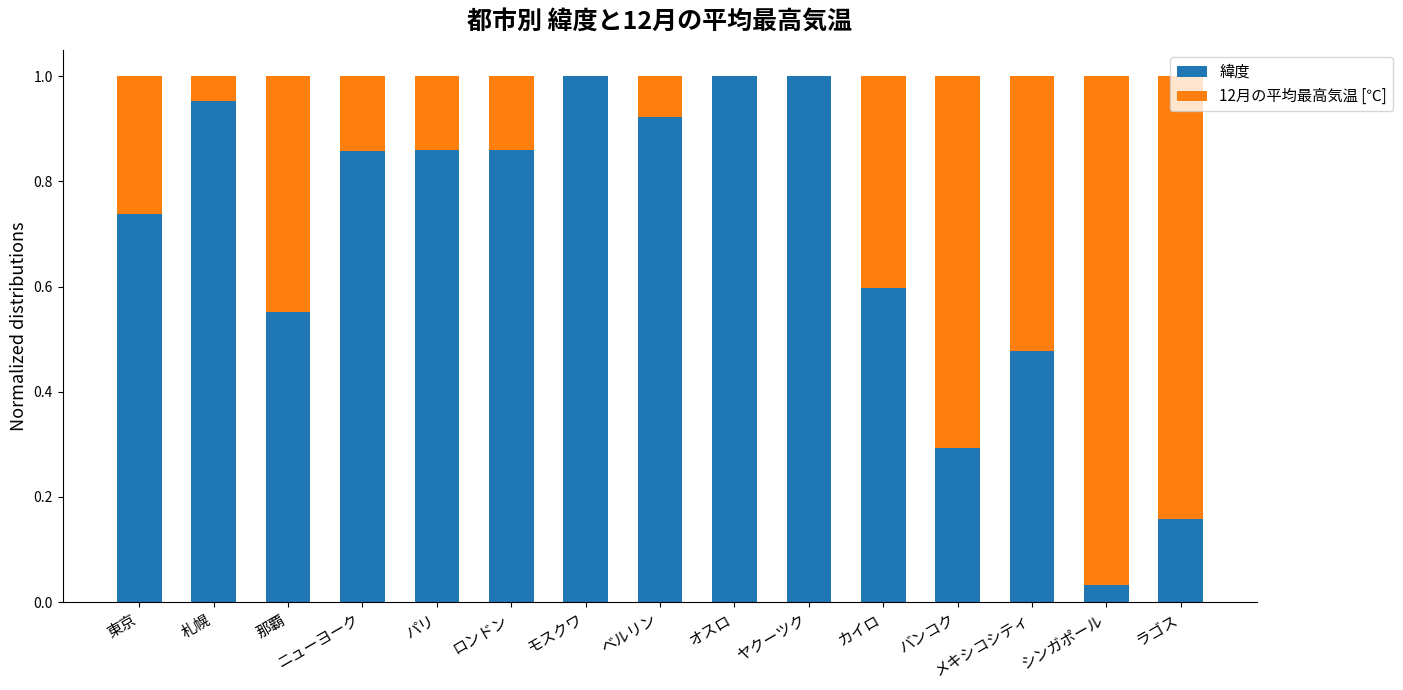

What is the sum of all 緯度 values?

10.3